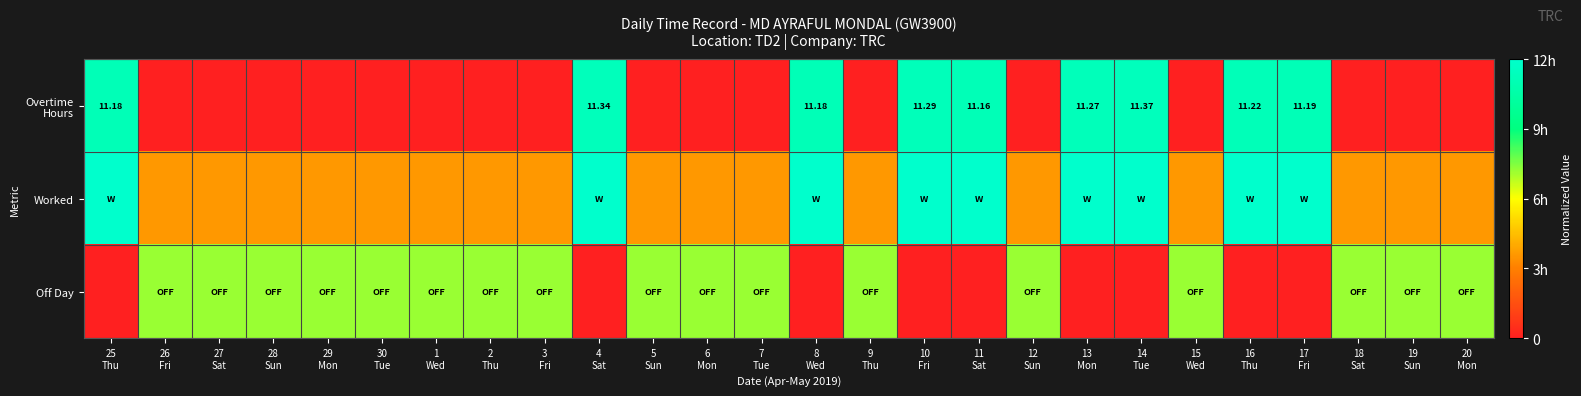

What is the spread (max minus min) of values at 18
Sat?

0.6